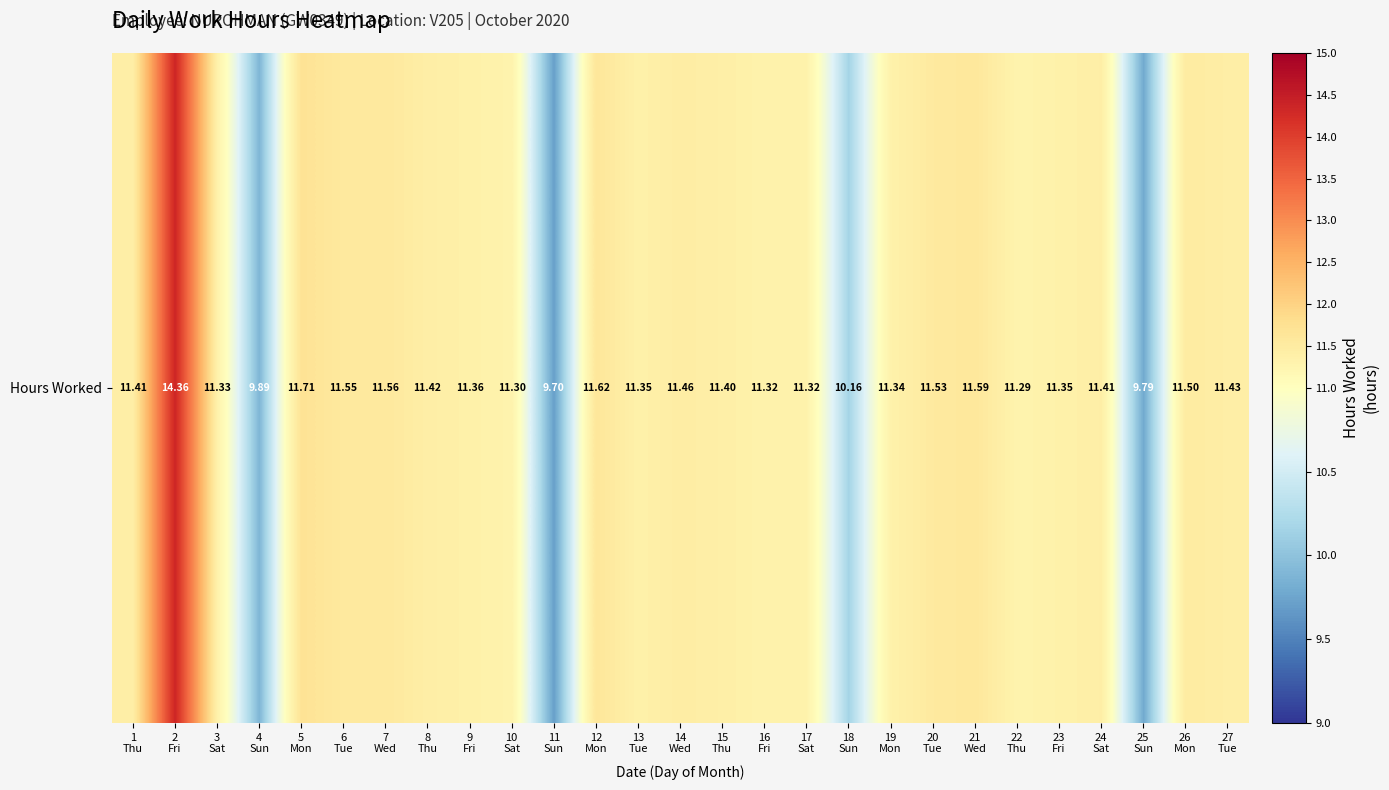

List the labels in order of value, largest first.

2
Fri, 5
Mon, 12
Mon, 21
Wed, 7
Wed, 6
Tue, 20
Tue, 26
Mon, 14
Wed, 27
Tue, 8
Thu, 1
Thu, 24
Sat, 15
Thu, 9
Fri, 13
Tue, 23
Fri, 19
Mon, 3
Sat, 16
Fri, 17
Sat, 10
Sat, 22
Thu, 18
Sun, 4
Sun, 25
Sun, 11
Sun